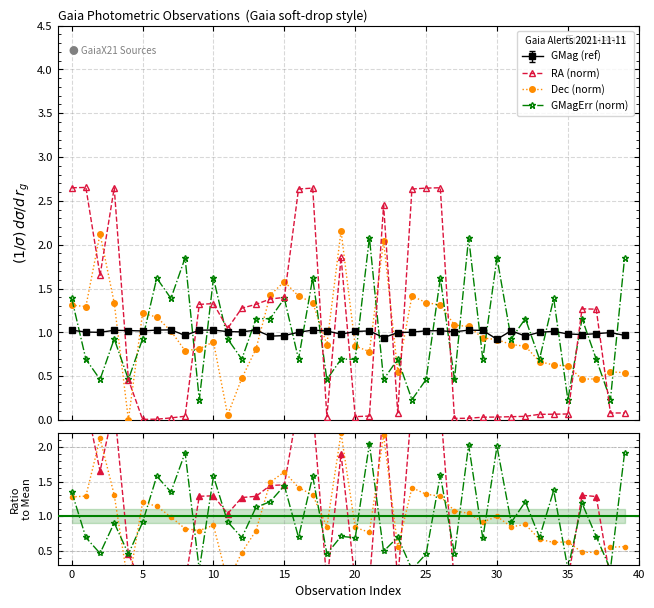

Is it true that Dec / GMag equals 0.2 at 37?

False